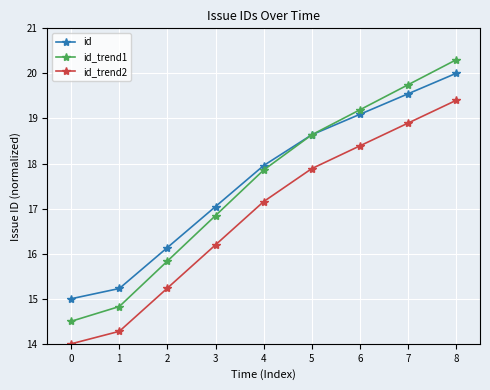

What is the lowest value of the id series?

15.0